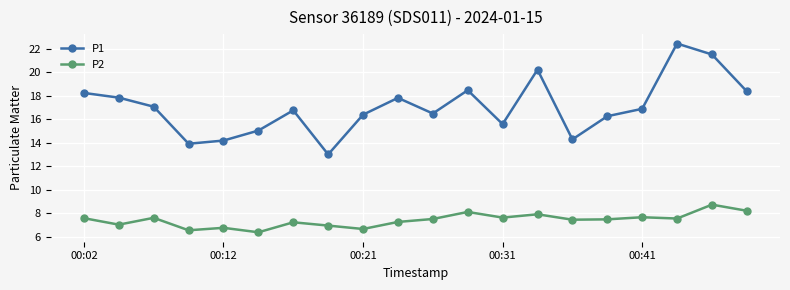

What is the lowest value of the P2 series?

6.4